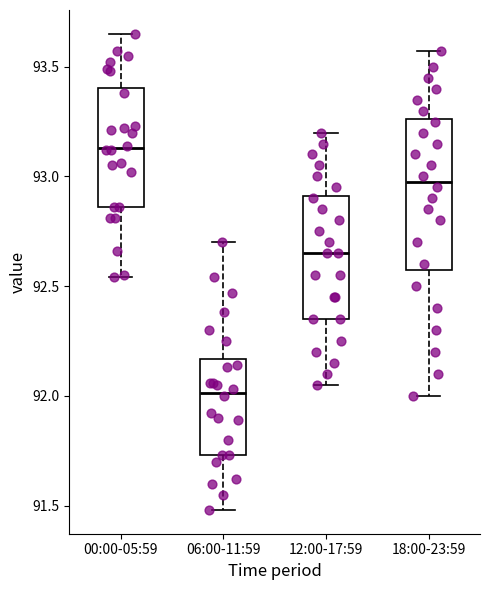

Reading left to right, read every box against the y-axis: the position of its median line, the range the box covers, and the ends of its whiskers. The values are not printed on the chart, so give them approximately, as read against the axis.

00:00-05:59: median 93.15, box 92.85 to 93.40, whiskers 92.55 to 93.65
06:00-11:59: median 92.00, box 91.75 to 92.15, whiskers 91.50 to 92.70
12:00-17:59: median 92.65, box 92.35 to 92.90, whiskers 92.05 to 93.20
18:00-23:59: median 93.00, box 92.60 to 93.25, whiskers 92.00 to 93.55